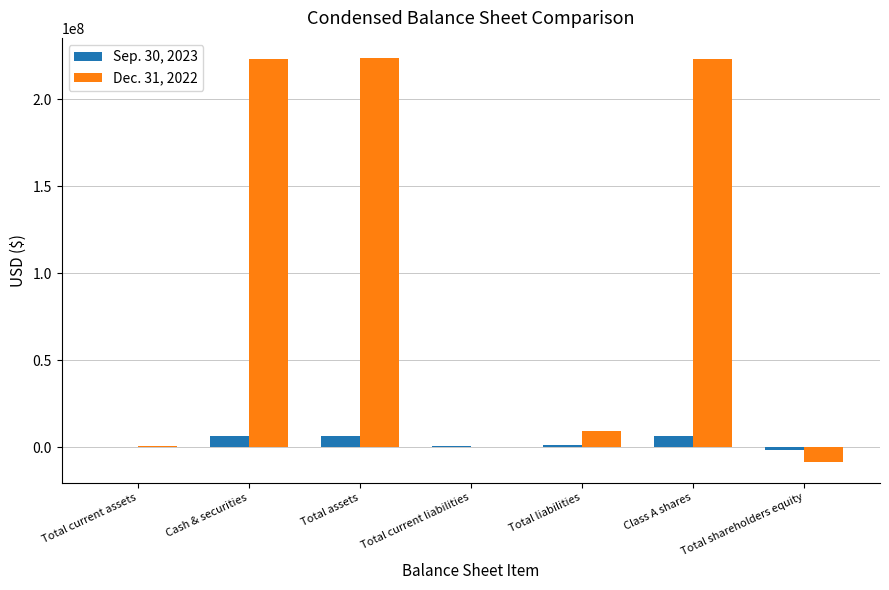

Is the value of Sep. 30, 2023 at Total liabilities greater than the value of Dec. 31, 2022 at Class A shares?

No